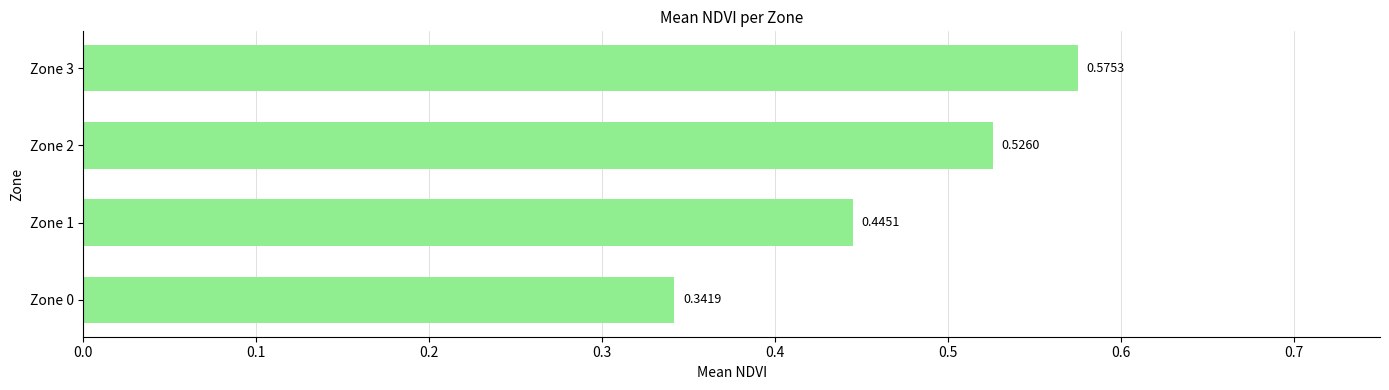

How many values are between 0 and 1?

4